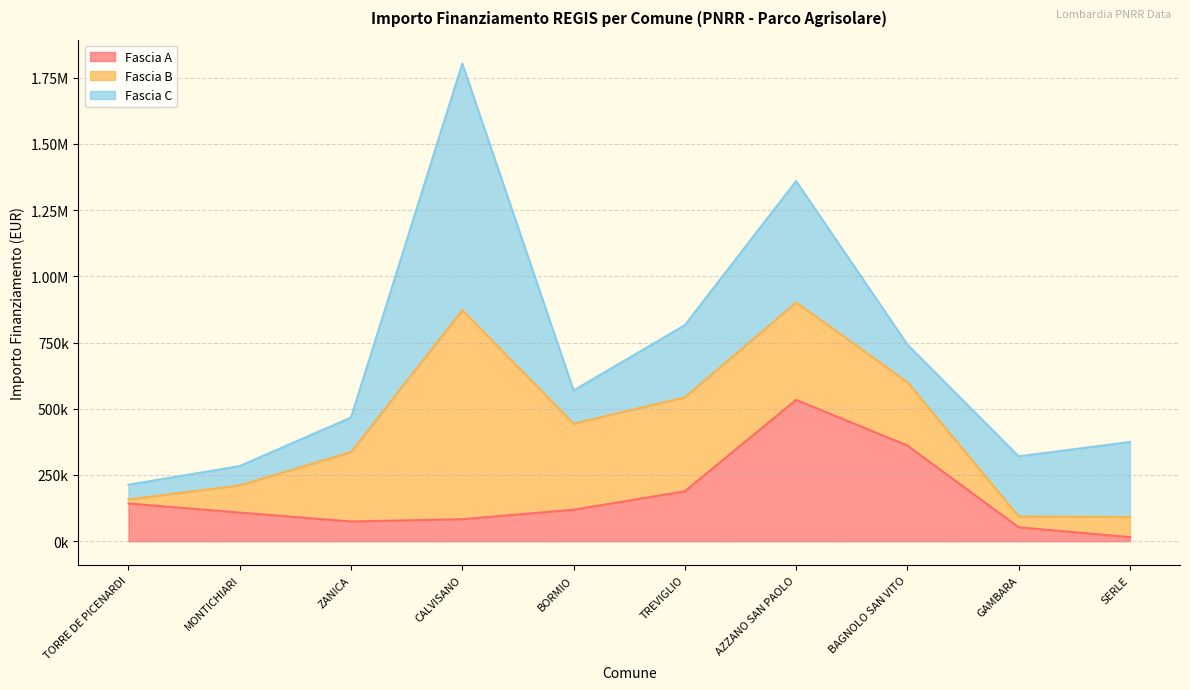

Which series has the largest total across all categories?

Fascia C